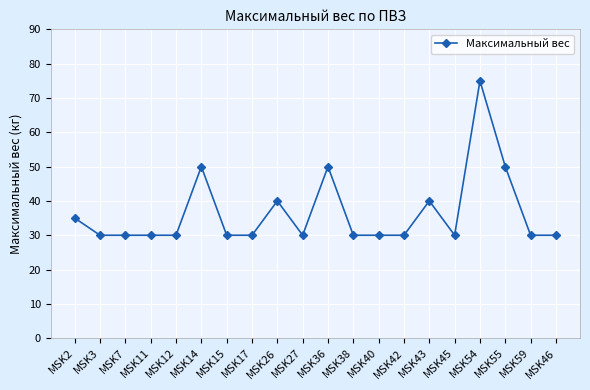

Does the chart display data point markers on the line(s)?

Yes